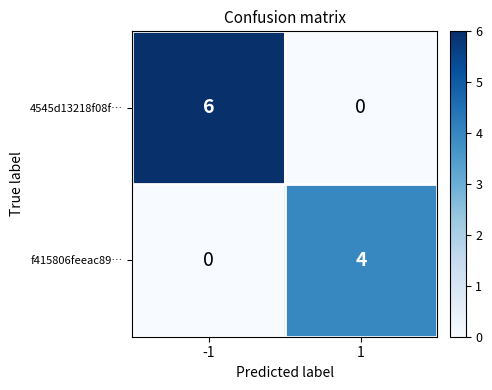

Reading left to right, transcribe all the data shown in this chart.

4545d13218f08f…: 6	0
f415806feeac89…: 0	4